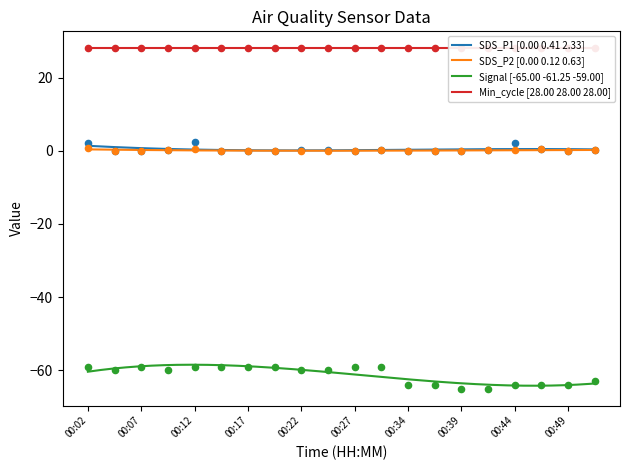

True or false: Signal [-65.00 -61.25 -59.00] and SDS_P1 [0.00 0.41 2.33] cross at least once.

False